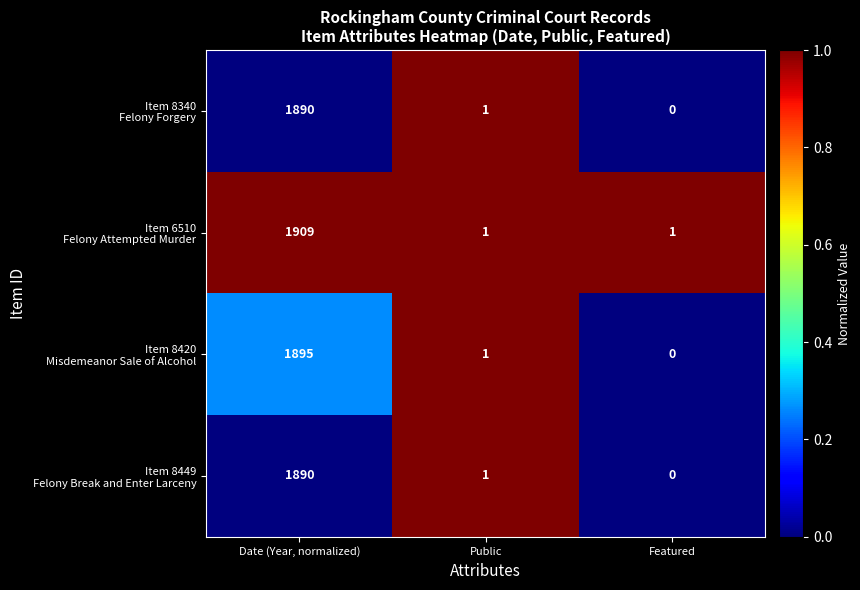

What is the difference between the highest and lowest values at Date (Year, normalized)?

19